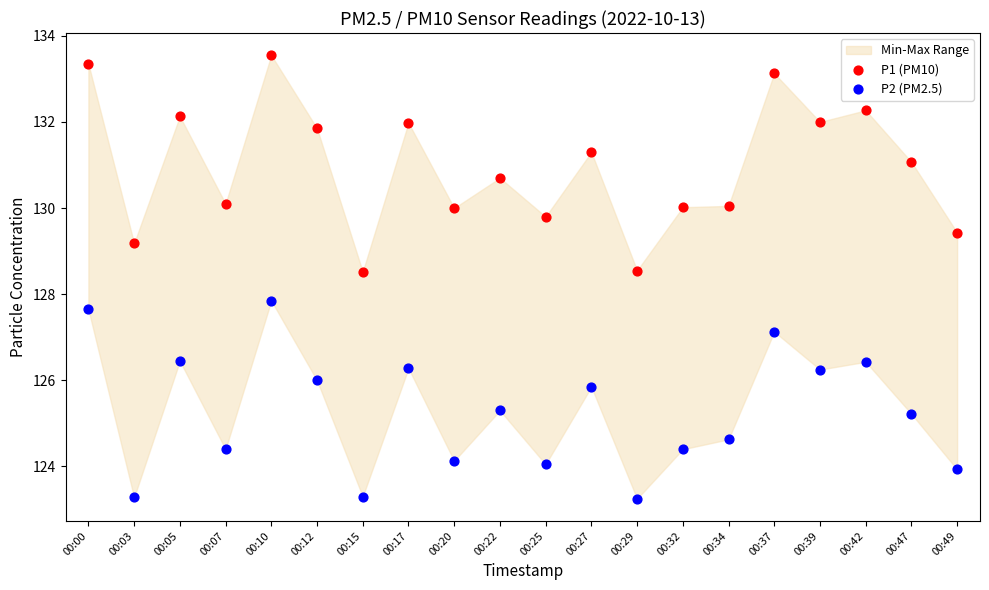

Which series reaches the maximum Y coordinate?

P1 (PM10)